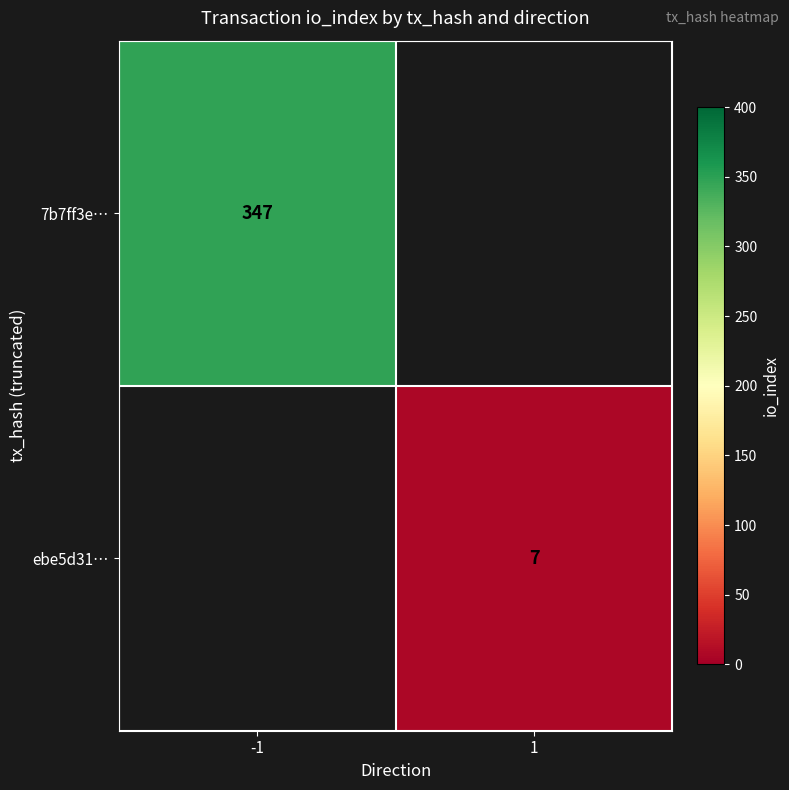

The value of 7b7ff3e… at -1 is 347. True or false?

True